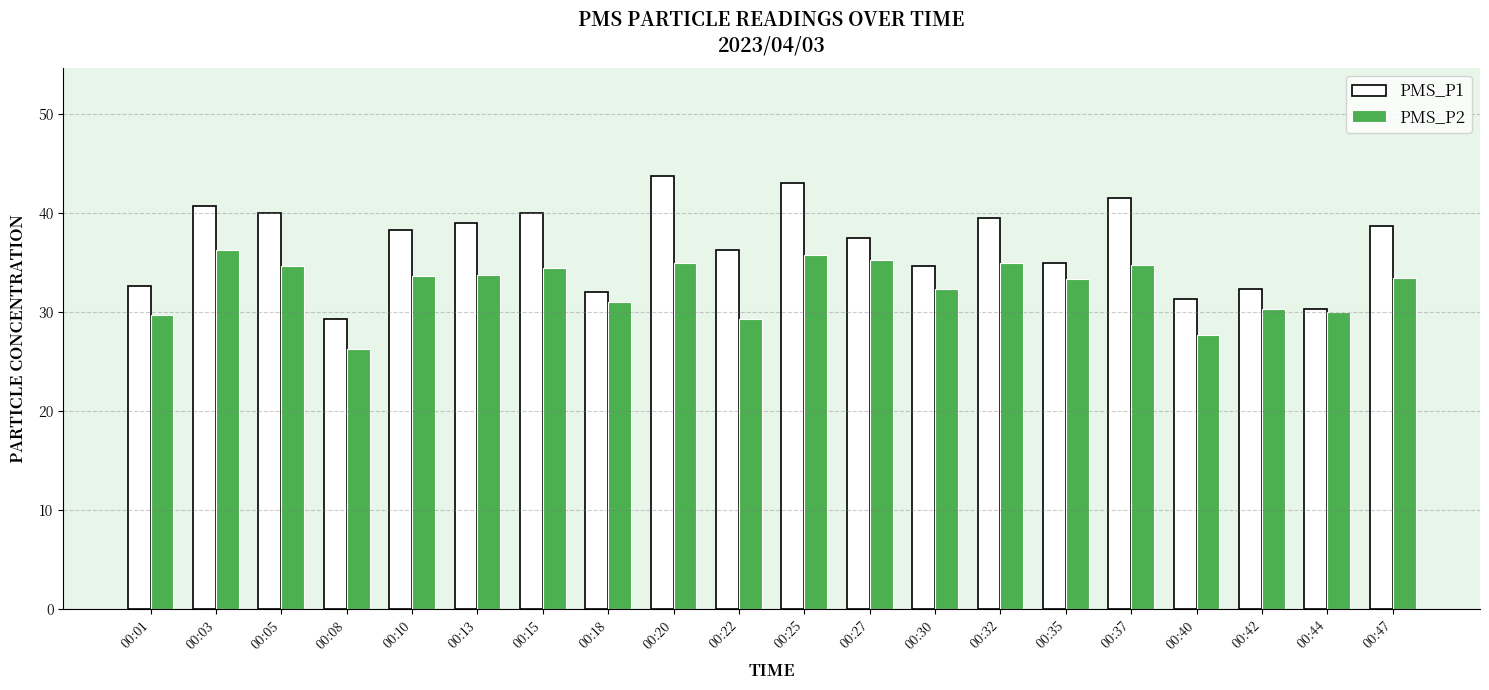

What is the difference between the highest and lowest values at 00:08?

3.0